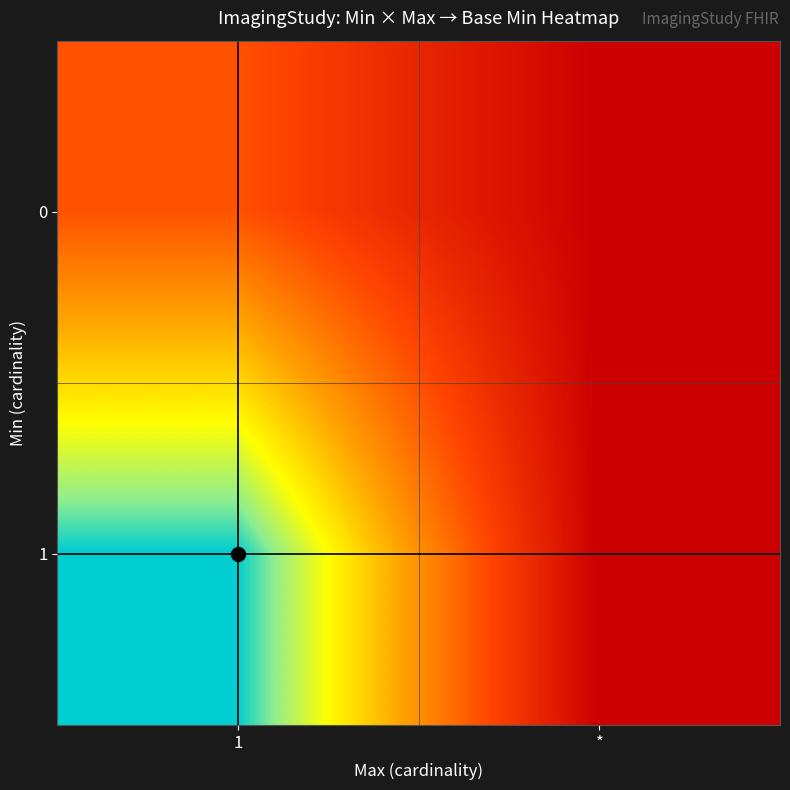

Reading left to right, list all the values displayed in this chart.

0: 1=1	*=0
1: 1=3	*=0